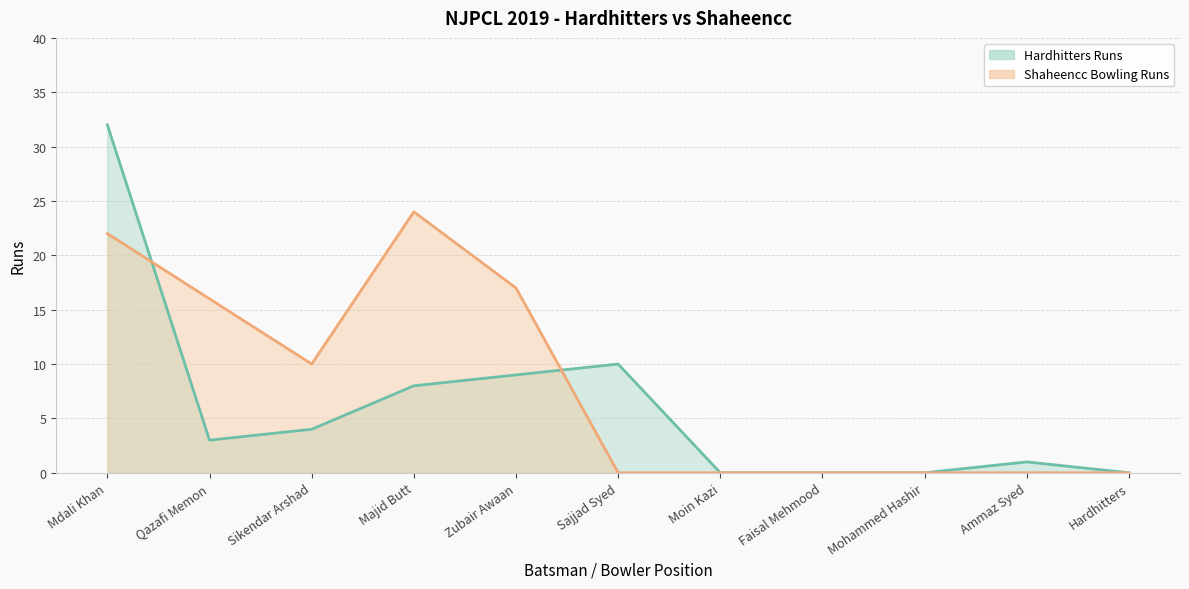

What position from the right is Ammaz Syed?

2